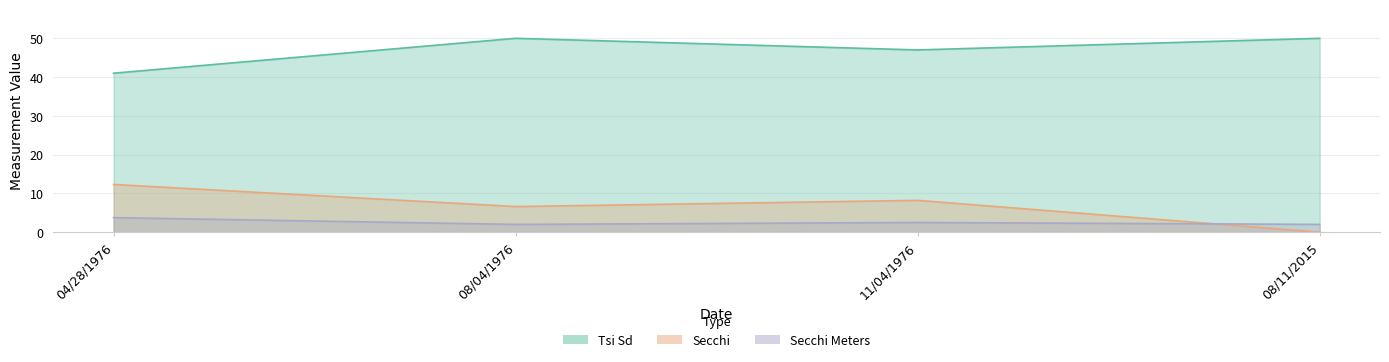

True or false: Tsi Sd has a value of 50.0 at 08/04/1976.

True